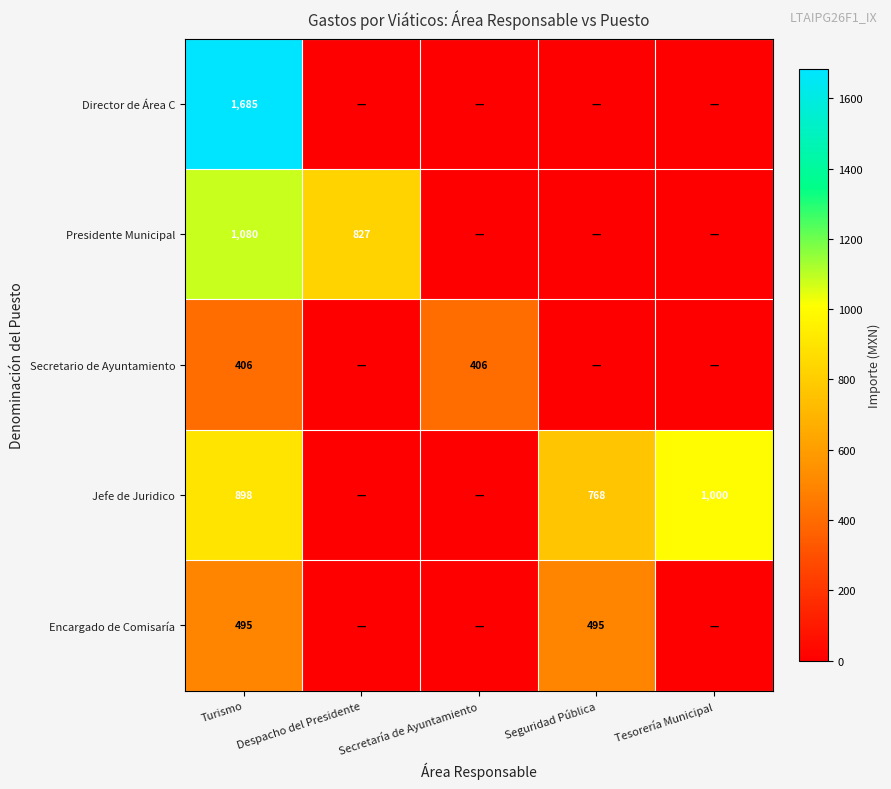

What is the difference between the highest and lowest values at Turismo?

1279